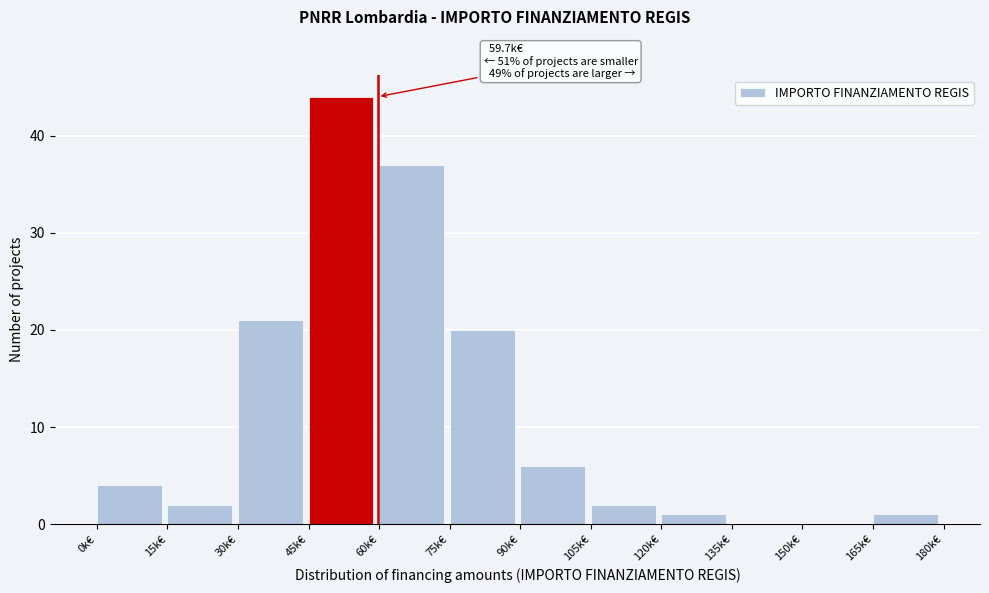

Reading left to right, extract all data points from this chart.

0k€=4	15k€=2	30k€=21	45k€=44	60k€=37	75k€=20	90k€=6	105k€=2	120k€=1	135k€=0	150k€=0	165k€=1